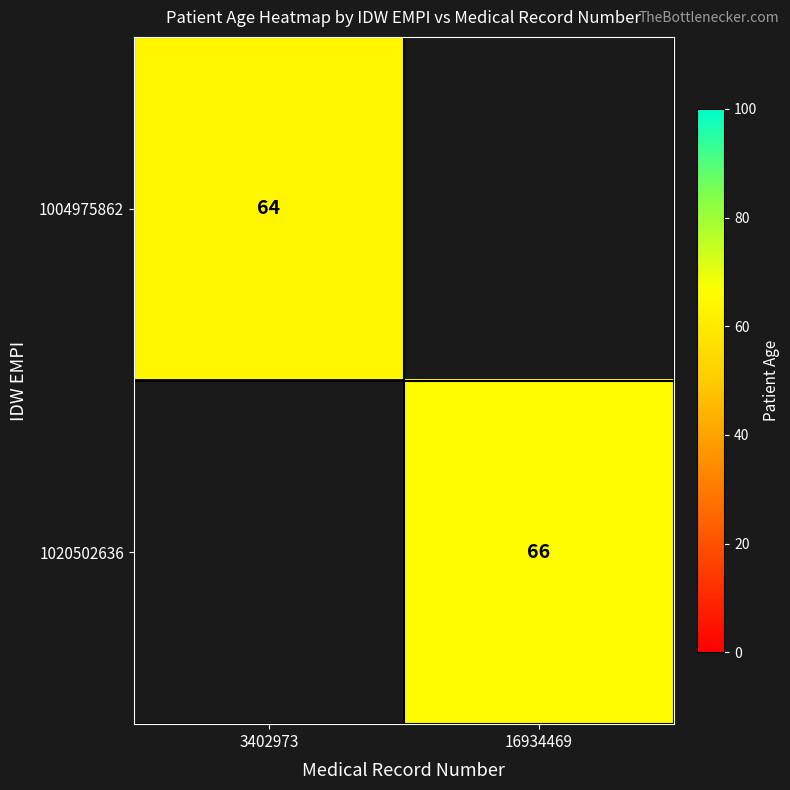

True or false: 1020502636 has a value of 36 at 16934469.

False